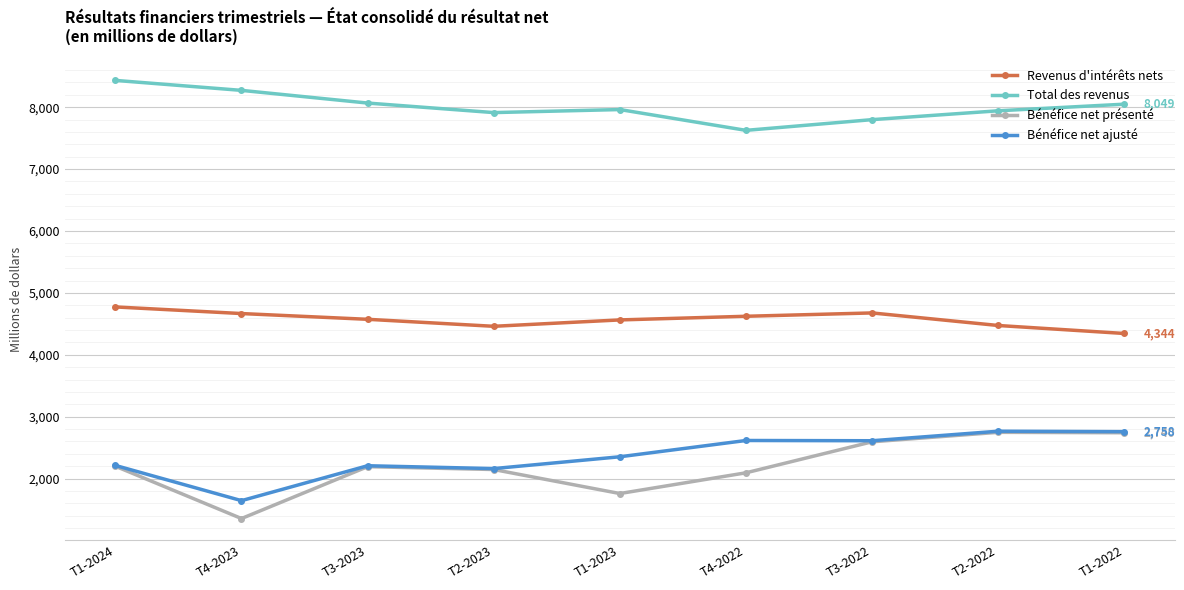

Is it true that Revenus d'intérêts nets equals 4473 at T2-2022?

True